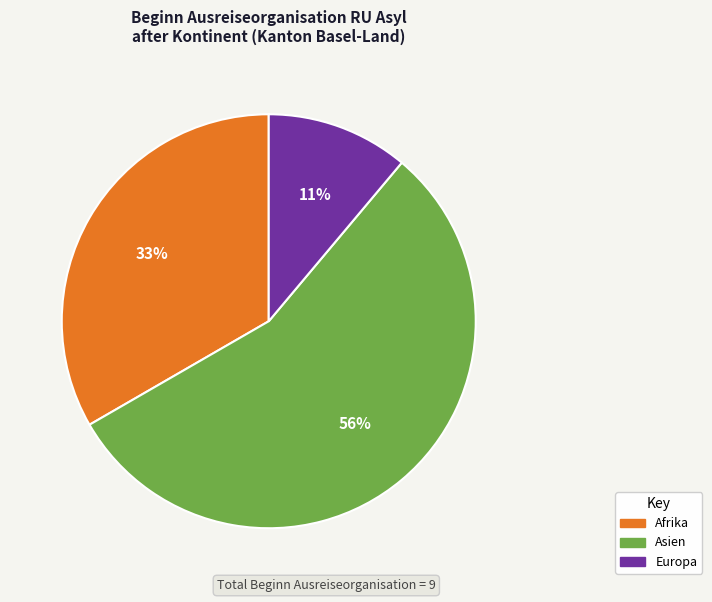

To the nearest percent, what portion does Europa represent?

11%